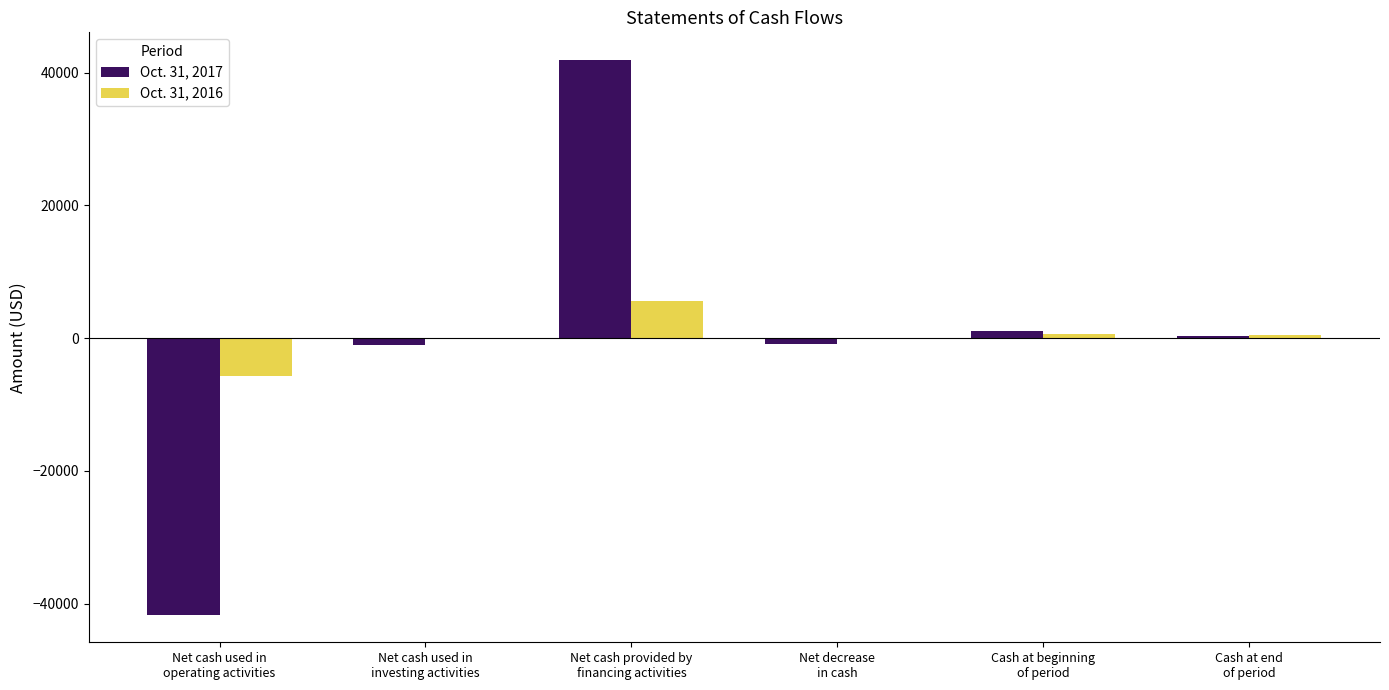

Are the bars grouped side by side (vs. stacked)?

Yes